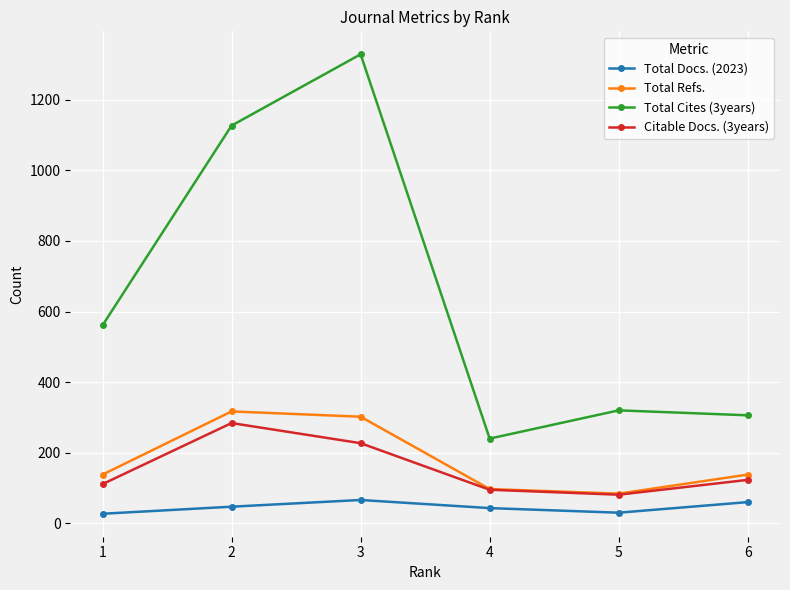

What are all the series names shown in the legend?

Total Docs. (2023), Total Refs., Total Cites (3years), Citable Docs. (3years)